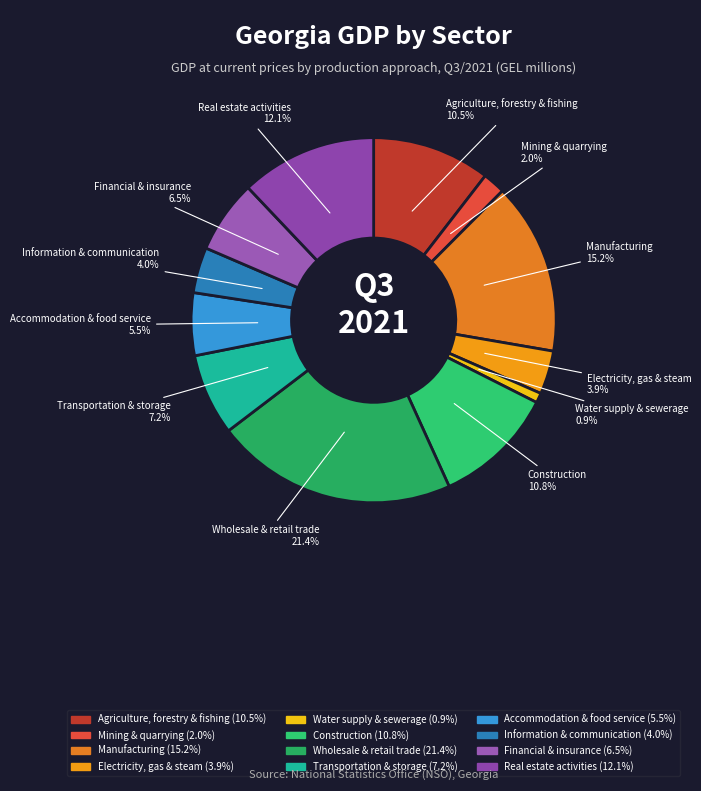

What percentage is the Construction slice, to the nearest percent?

11%